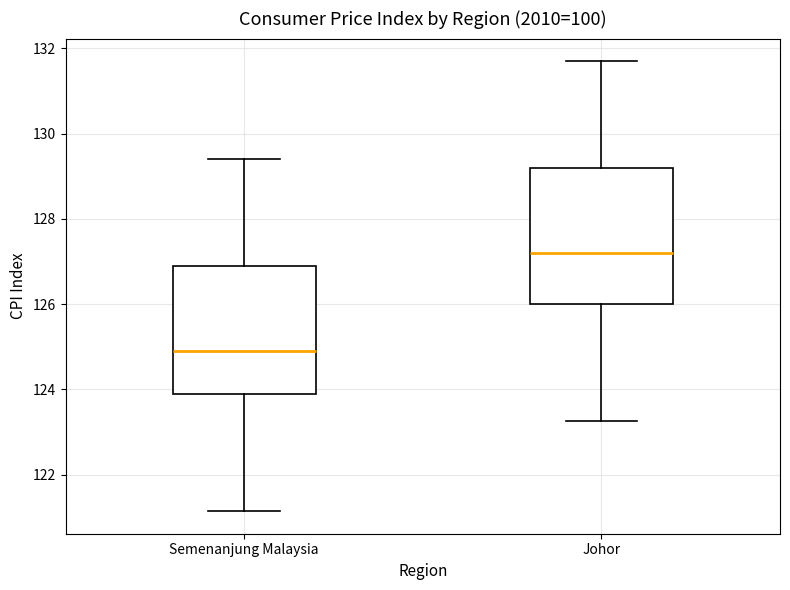

Reading left to right, transcribe this box plot: for each box, give where its median line is, the range the box spans, and where its two whiskers end, as read against the y-axis. The values are not printed on the chart, so give them approximately, as read against the axis.

Semenanjung Malaysia: median 125.0, box 124.0 to 127.0, whiskers 121.2 to 129.4
Johor: median 127.2, box 126.0 to 129.2, whiskers 123.2 to 131.8